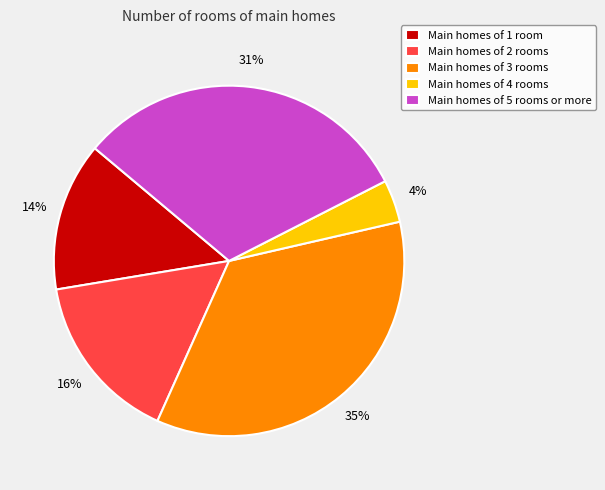

Does any single category account for the majority?

No